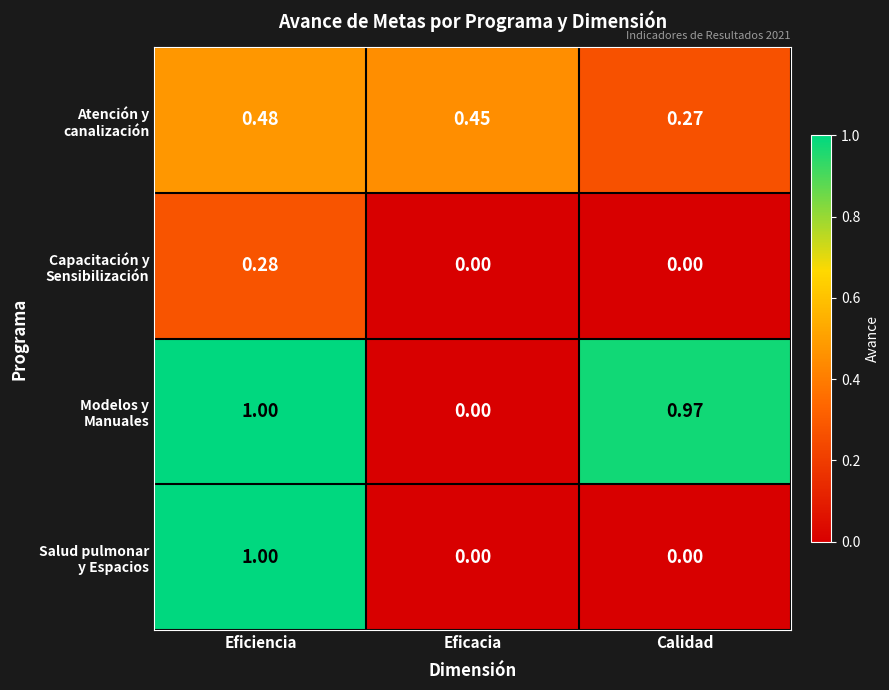

At which category does the chart reach its minimum across all series?

Eficacia